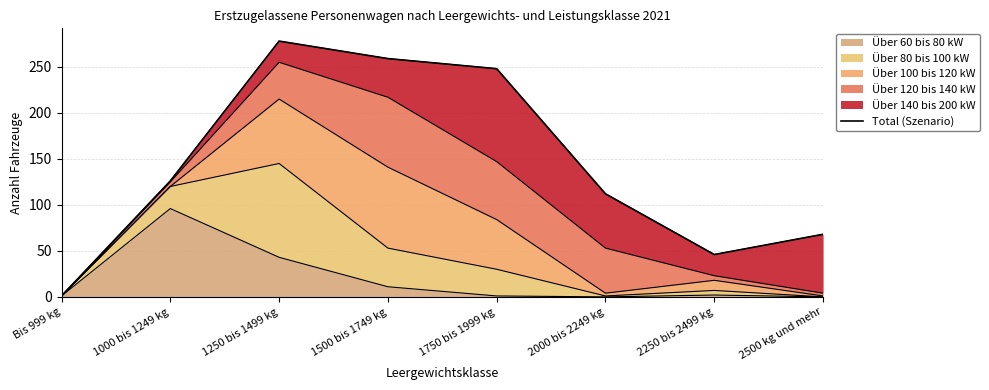

Approximately how many times larger is the value at 2000 bis 2249 kg compared to 2250 bis 2499 kg?

2.4